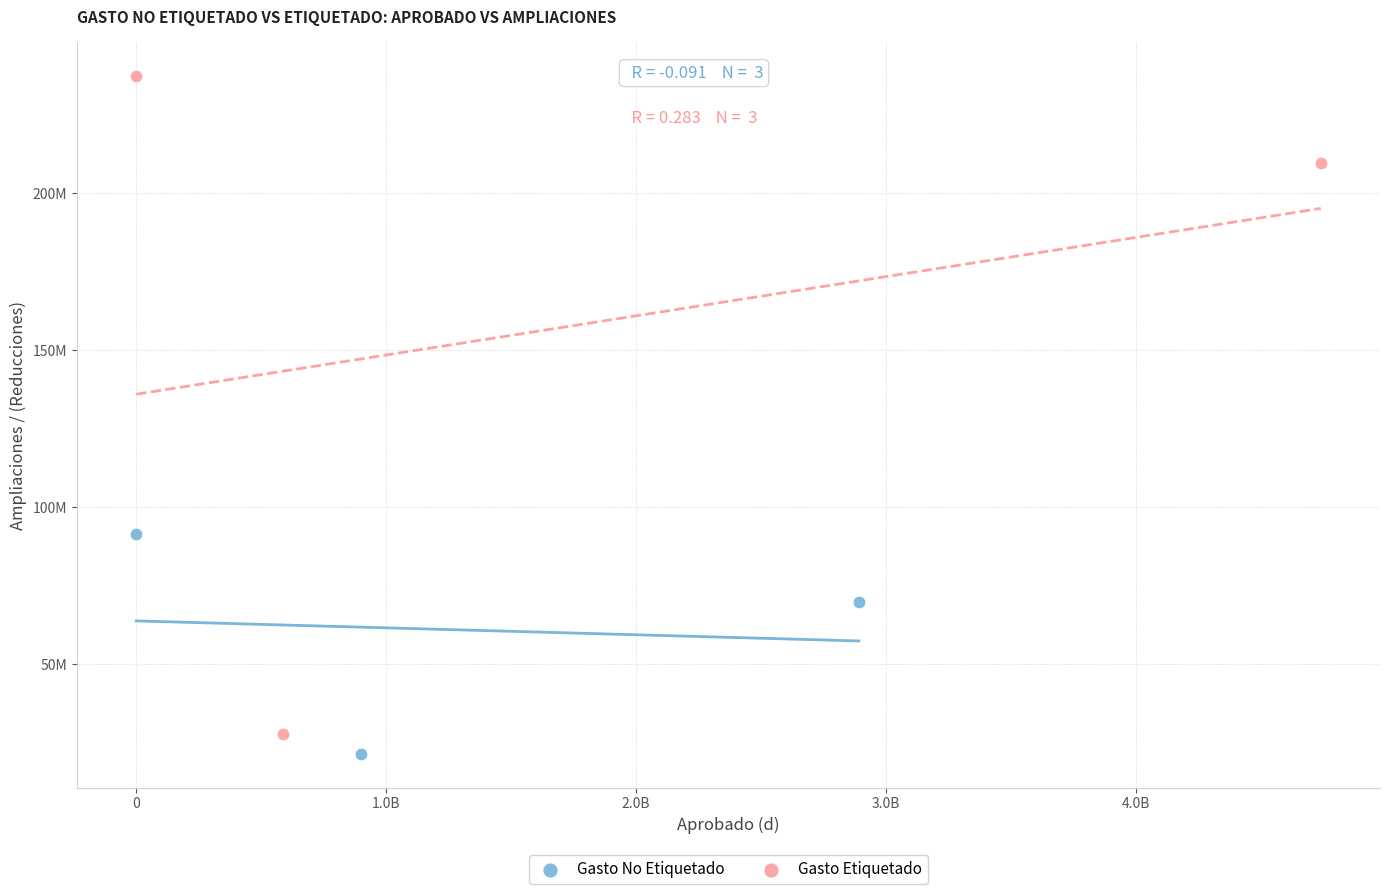

Which series contains the lowest Y value?

Gasto No Etiquetado